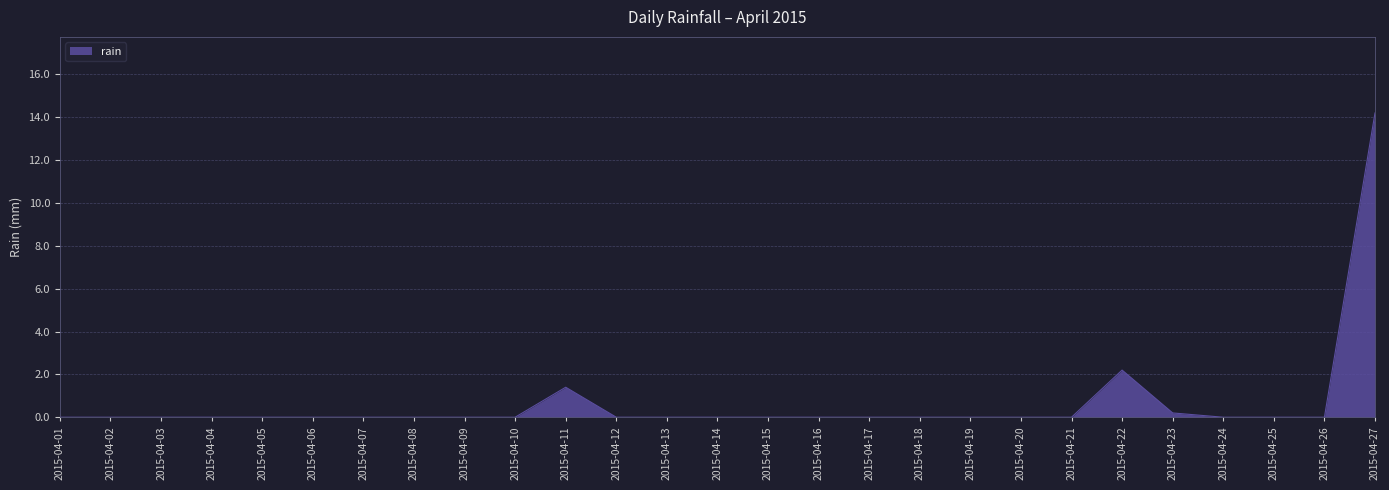

What is the maximum value shown in the chart?

14.2